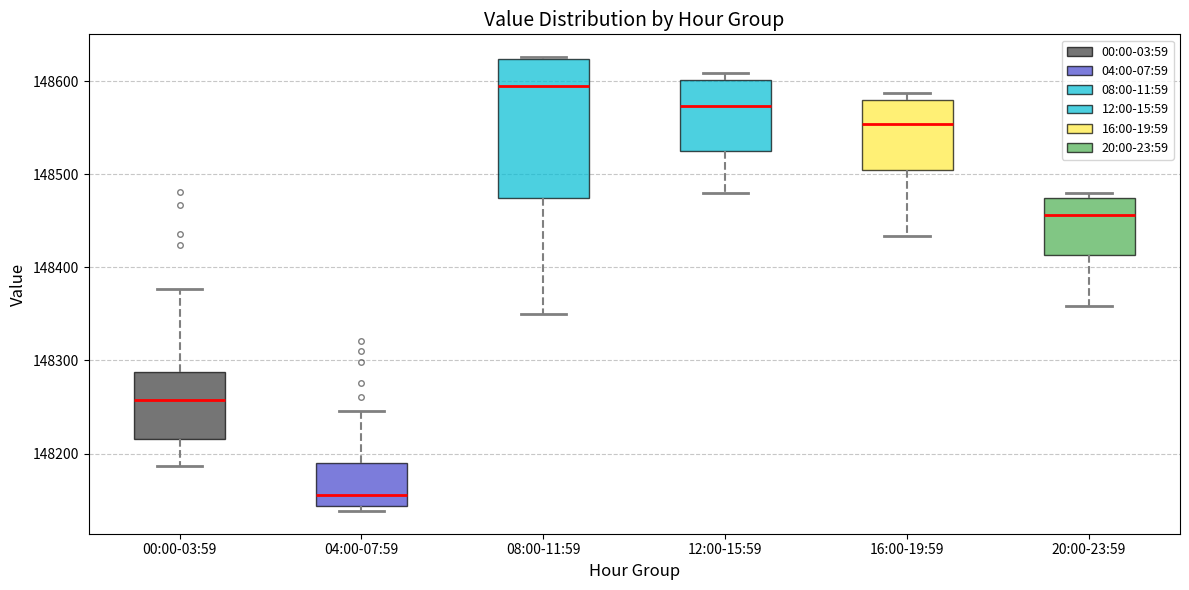

Reading left to right, transcribe this box plot: for each box, give where its median line is, the range the box spans, and where its two whiskers end, as read against the y-axis. The values are not printed on the chart, so give them approximately, as read against the axis.

00:00-03:59: median 148260, box 148220 to 148290, whiskers 148190 to 148380
04:00-07:59: median 148160, box 148140 to 148190, whiskers 148140 (just below the box's lower edge) to 148250
08:00-11:59: median 148590, box 148470 to 148620, whiskers 148350 to 148630
12:00-15:59: median 148570, box 148520 to 148600, whiskers 148480 to 148610
16:00-19:59: median 148550, box 148500 to 148580, whiskers 148430 to 148590
20:00-23:59: median 148460, box 148410 to 148470, whiskers 148360 to 148480